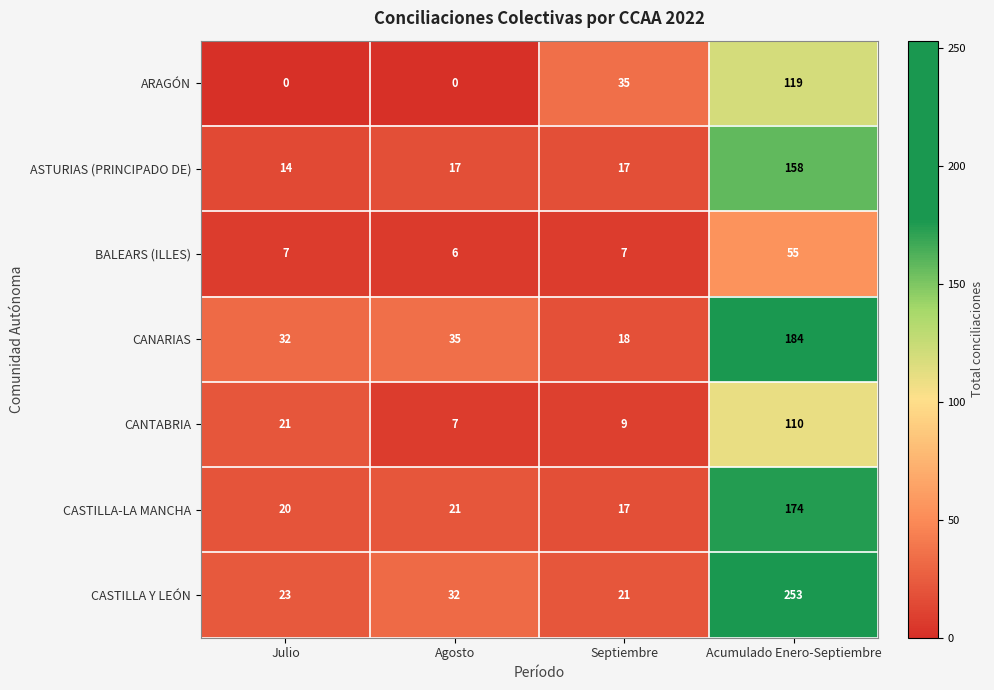

What is the difference between the maximum and minimum values in the CASTILLA-LA MANCHA series?

157